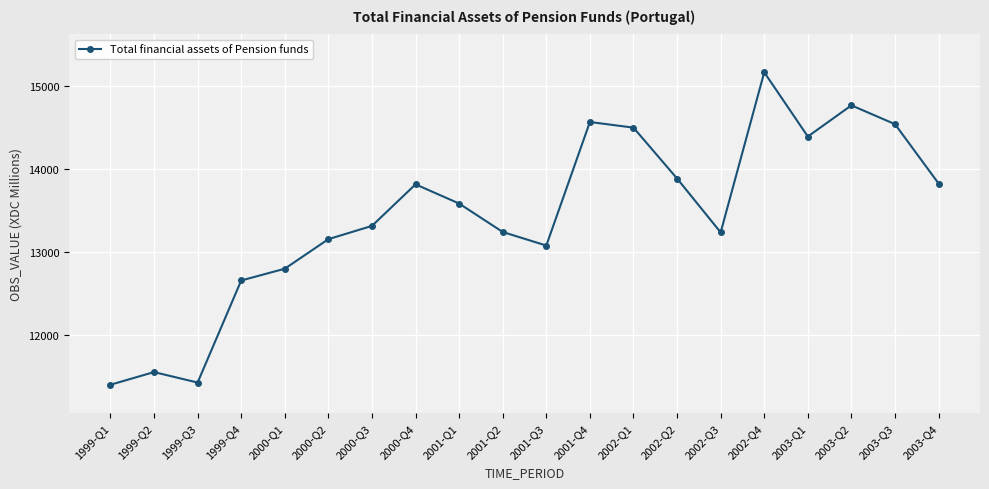

What is the greatest value displayed?

15162.3